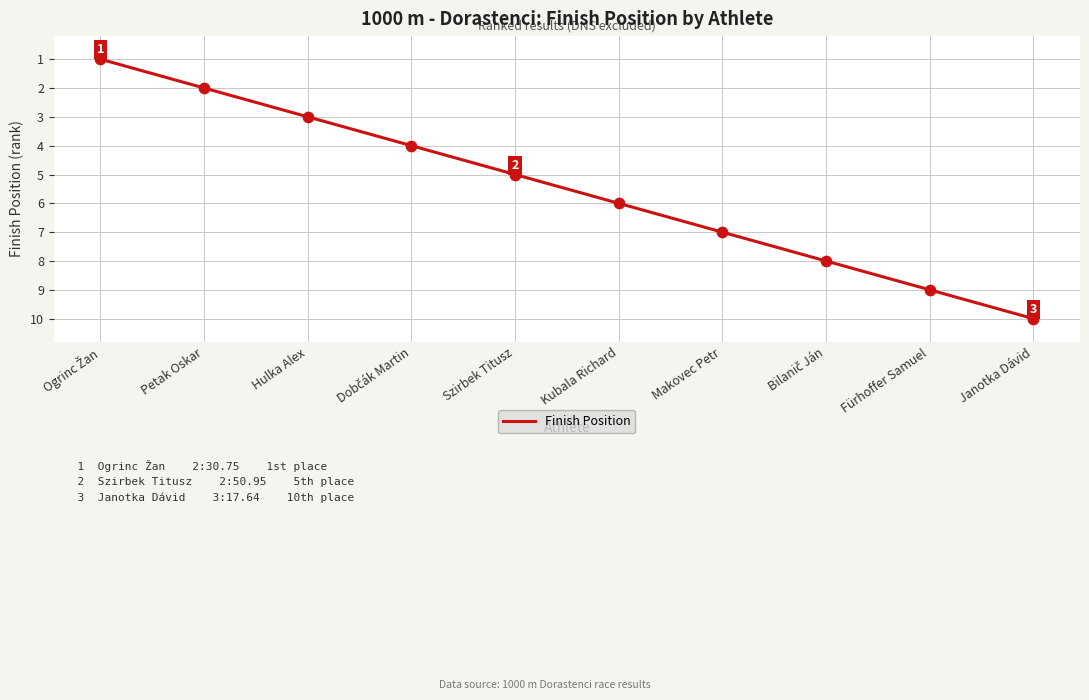

Which has a higher value, Hulka Alex or Fürhoffer Samuel?

Fürhoffer Samuel